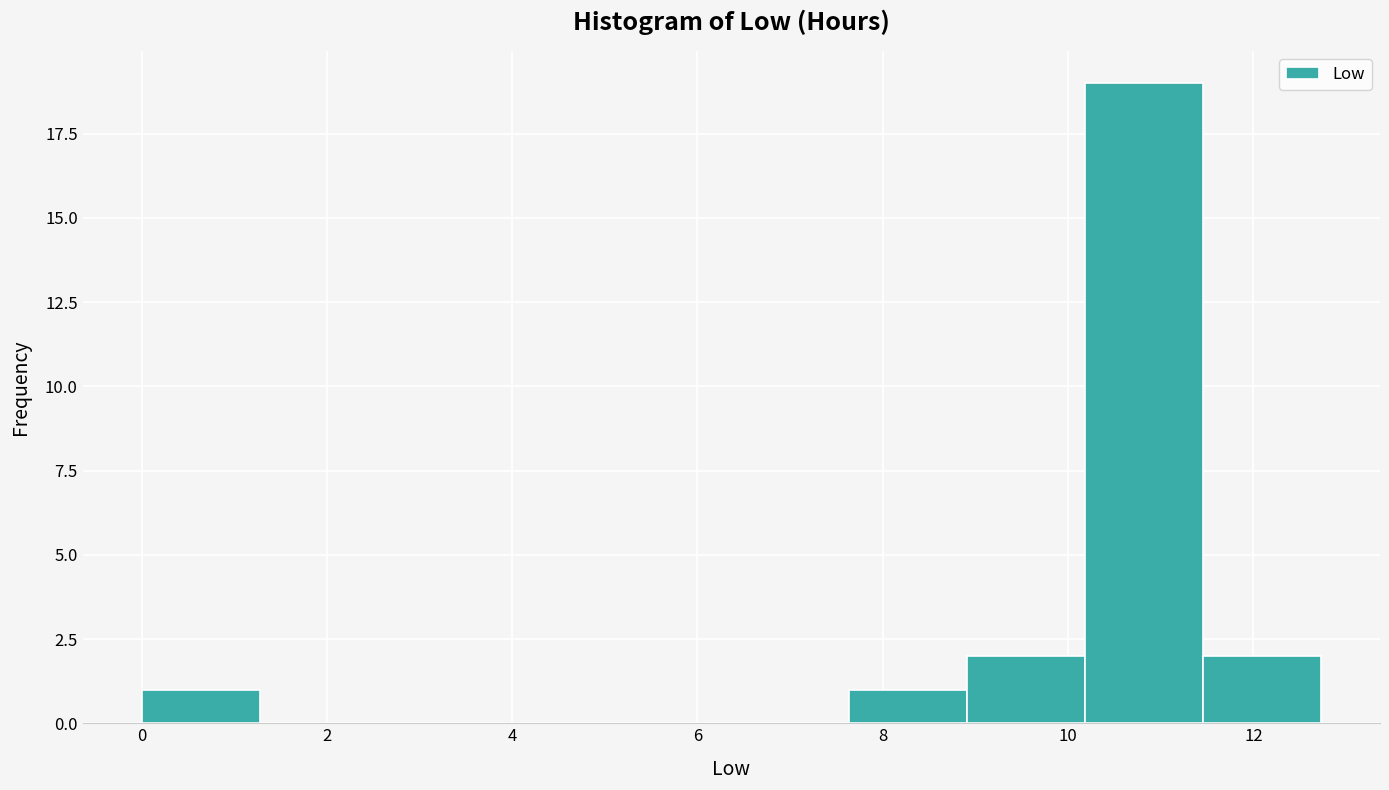

Reading left to right, list every bar in this chart as the range it spans on the x-axis followed by its height. Neither the bar edges nor the heights are printed on the chart, so give them approximately, as read against the axes.

0.0 to 1.2: 1
1.2 to 2.6: 0
2.6 to 3.8: 0
3.8 to 5.0: 0
5.0 to 6.4: 0
6.4 to 7.6: 0
7.6 to 9.0: 1
9.0 to 10.2: 2
10.2 to 11.4: 19
11.4 to 12.8: 2